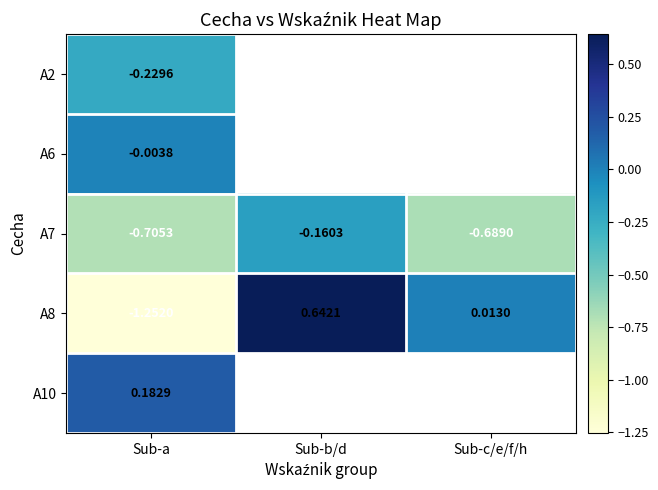

At which label does A8 reach its minimum?

Sub-a